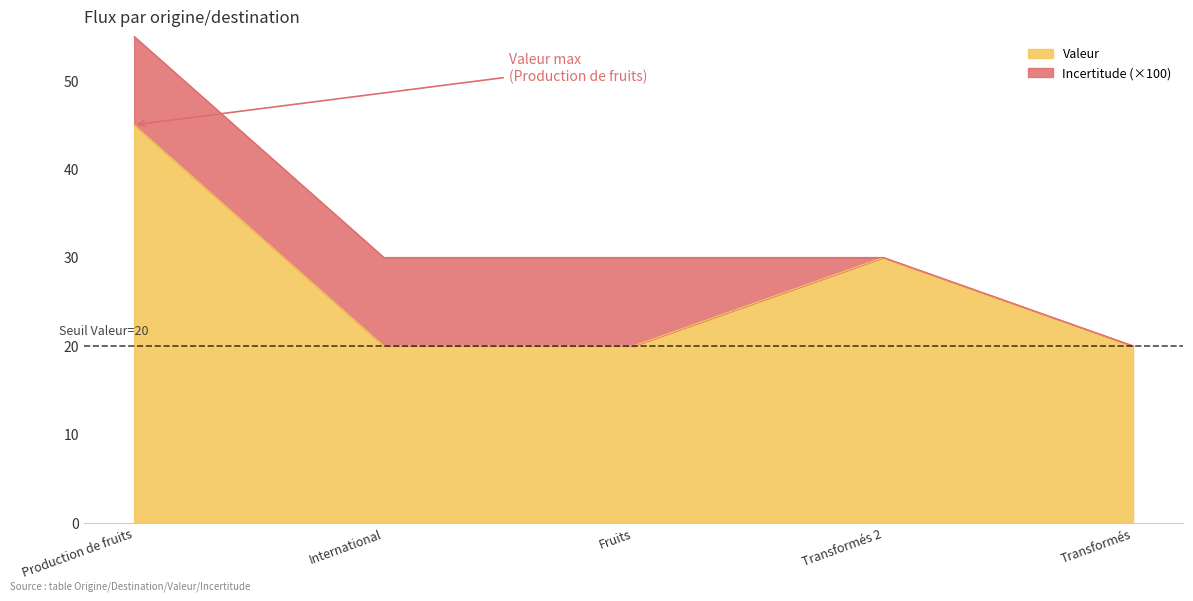

What is the sum of the values at Transformés 2 and International?

50